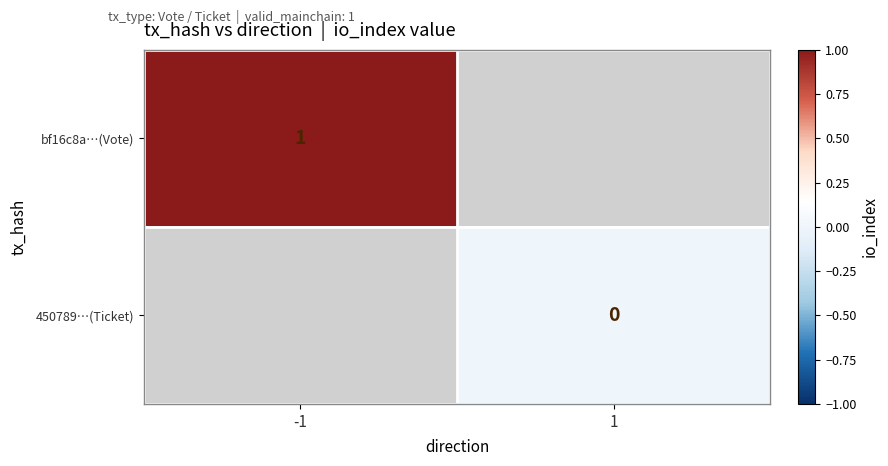

Is it true that bf16c8a…(Vote) equals 0 at -1?

False